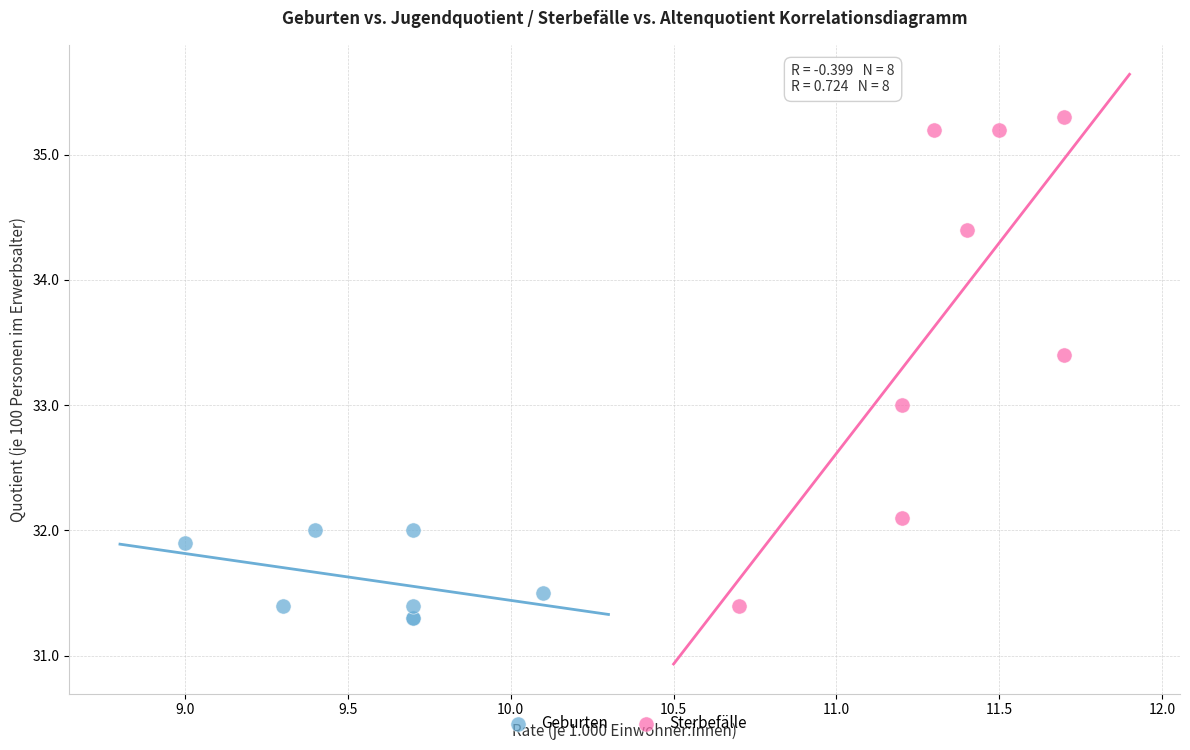

What are all the series names shown in the legend?

Geburten, Sterbefälle